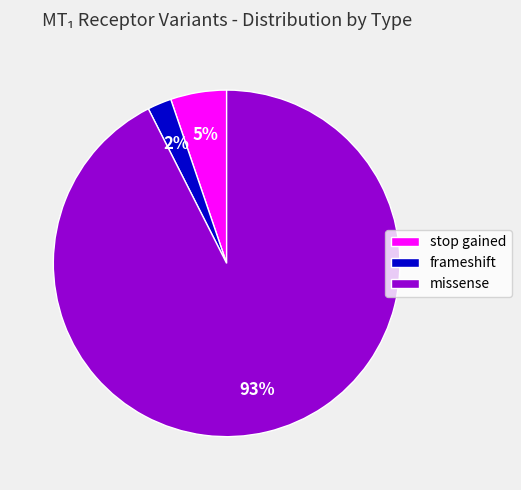

Rank the categories by value from highest to lowest.

missense, stop gained, frameshift